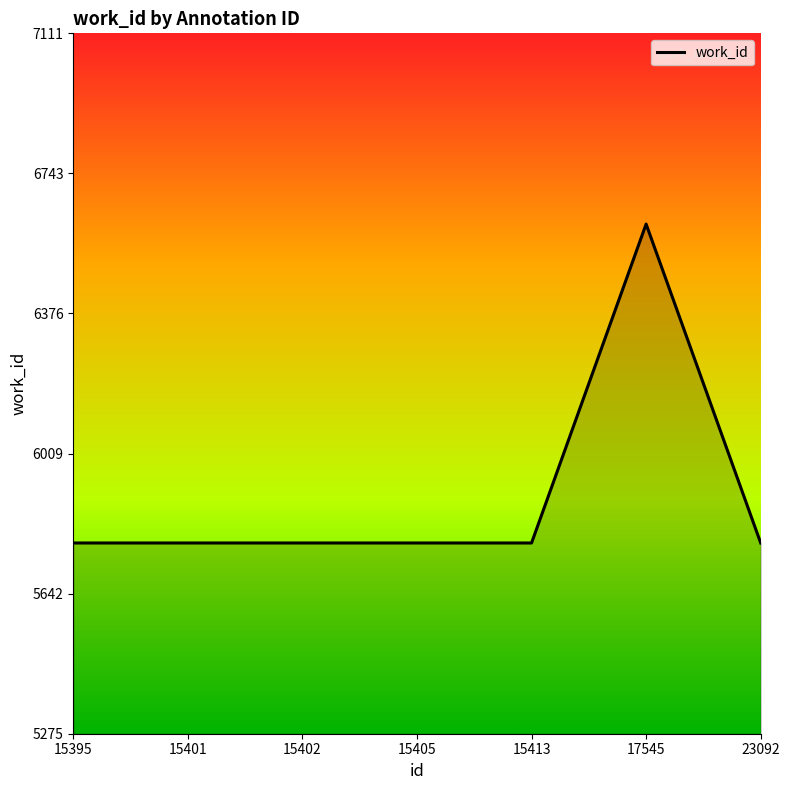

The value at 15401 is 5775. True or false?

True